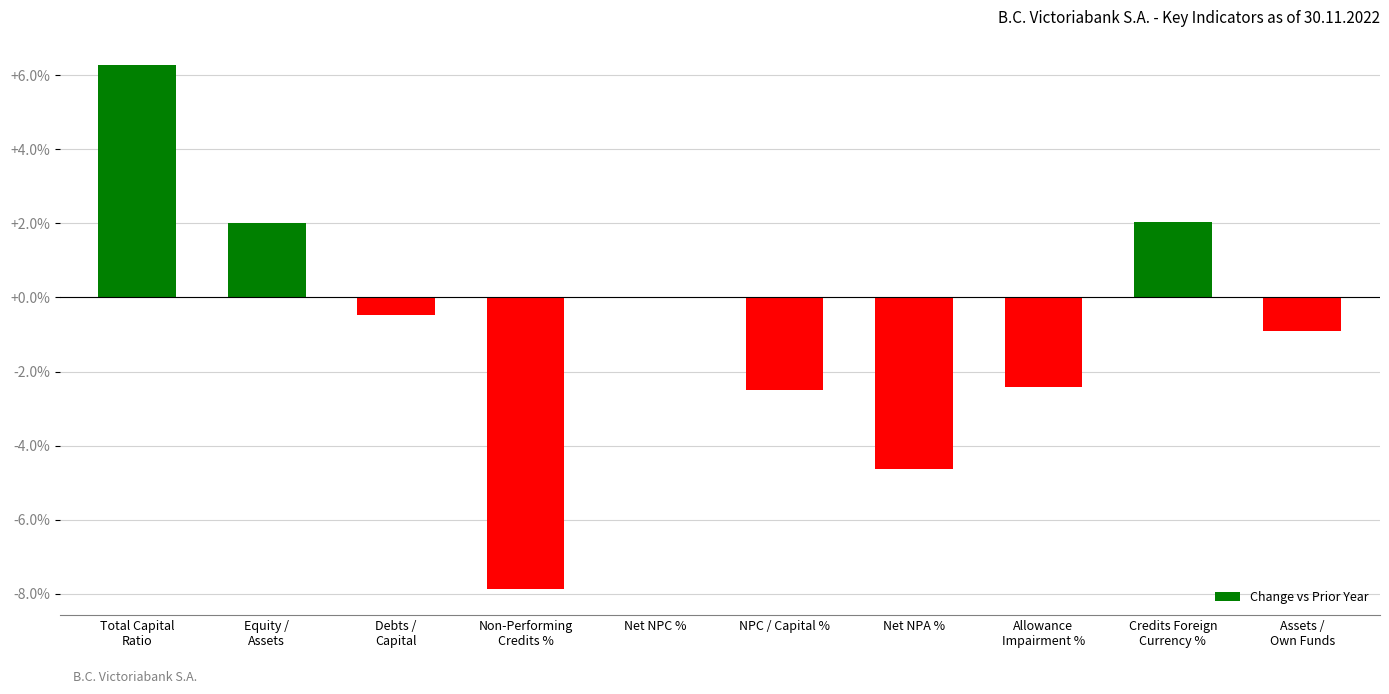

What is the sum of all values?

-8.4